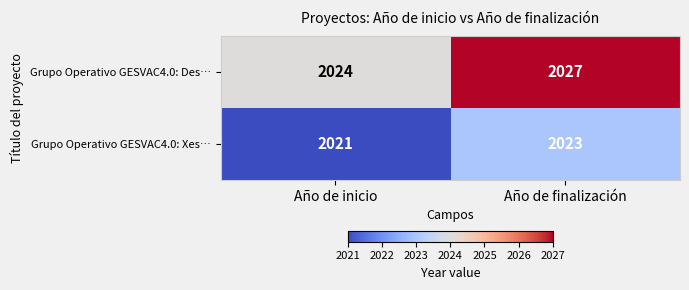

Which series changed the most between Año de inicio and Año de finalización?

Grupo Operativo GESVAC4.0: Des…